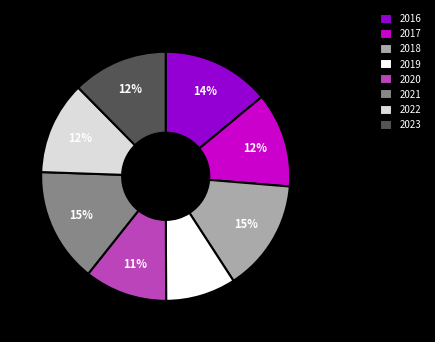

Count the number of slices in the pie.

8